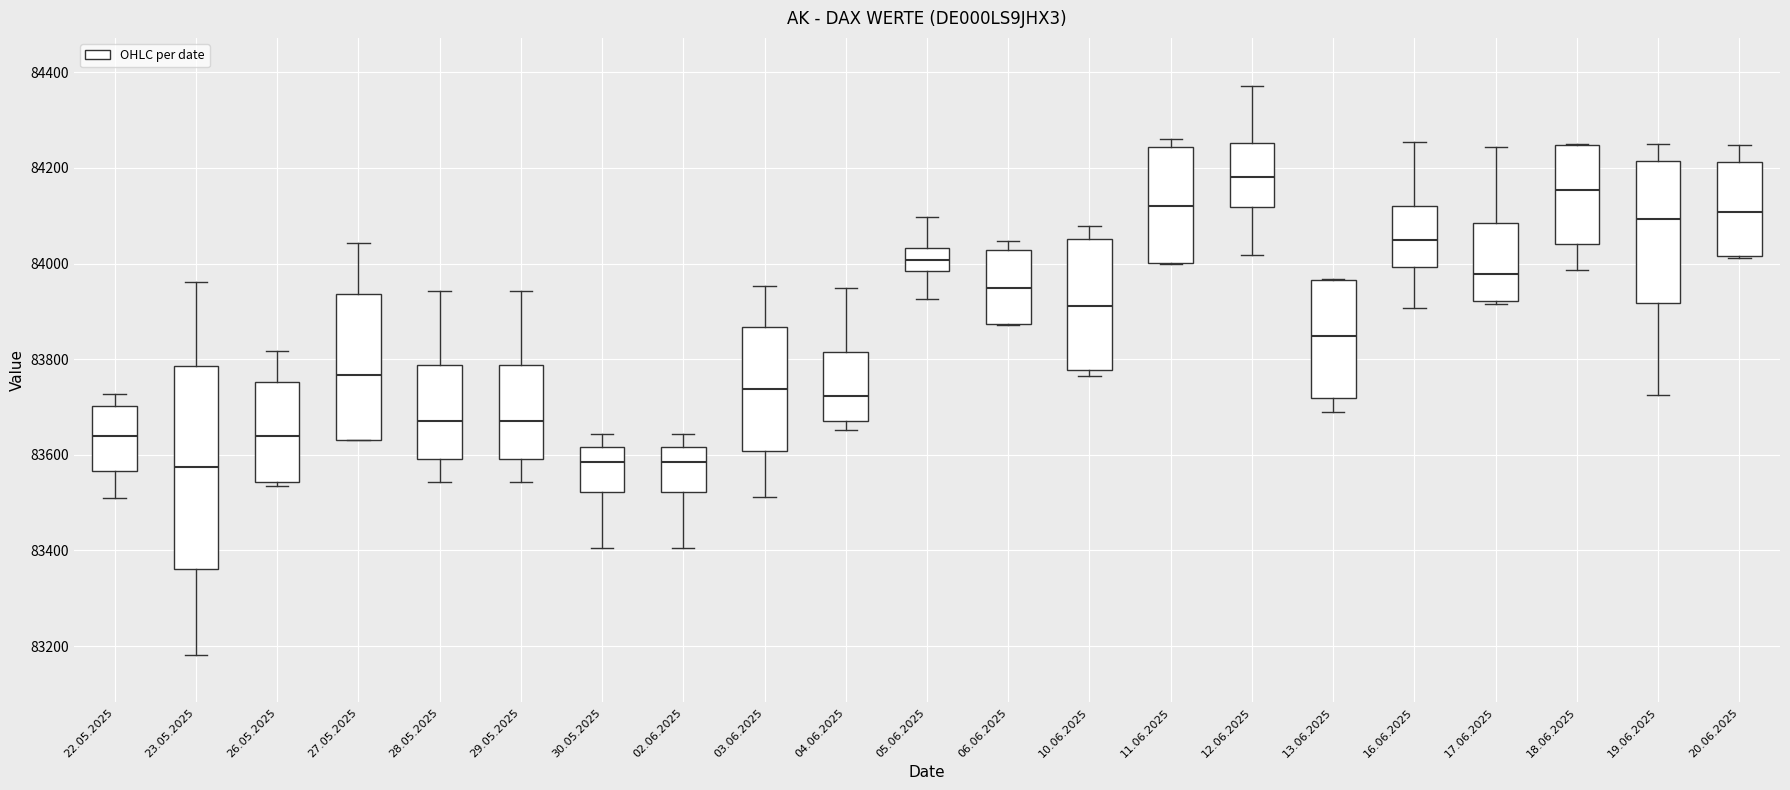

Which box has the highest median line?

12.06.2025